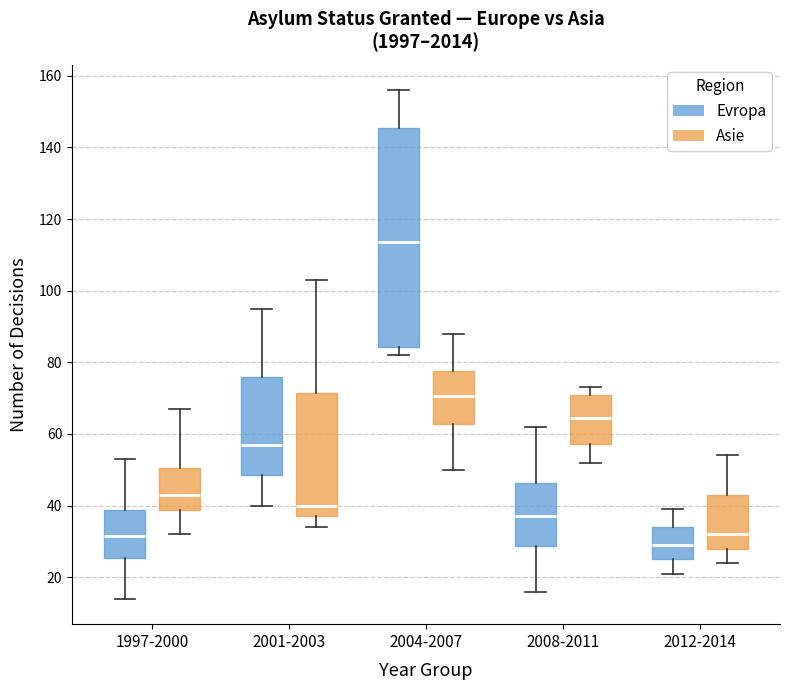

Which box has the lowest median line?

2012-2014 (Evropa)